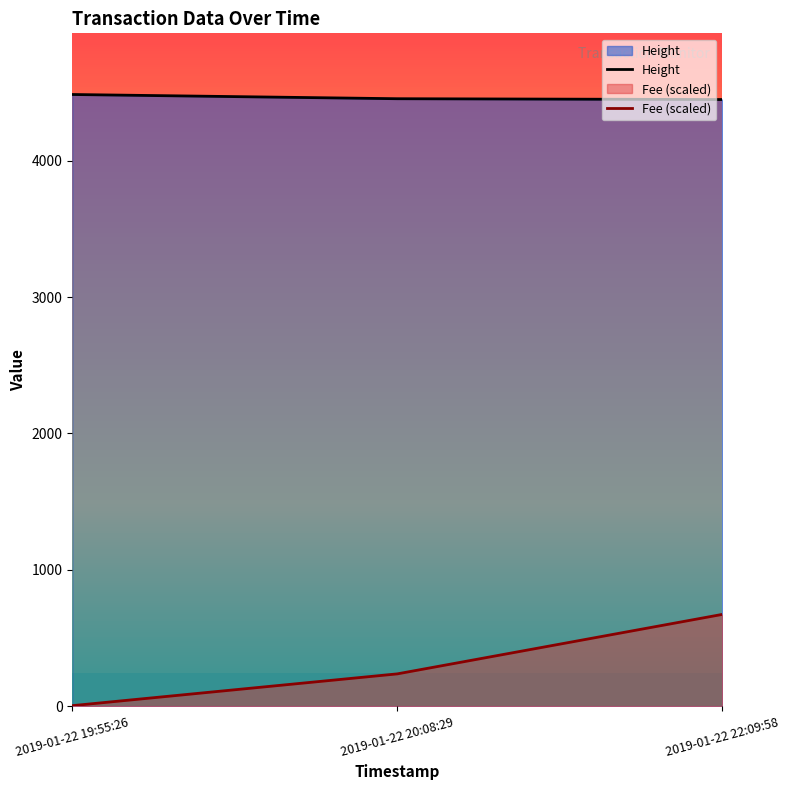

The value of Height at 2019-01-22 20:08:29 is 4455.0. True or false?

True